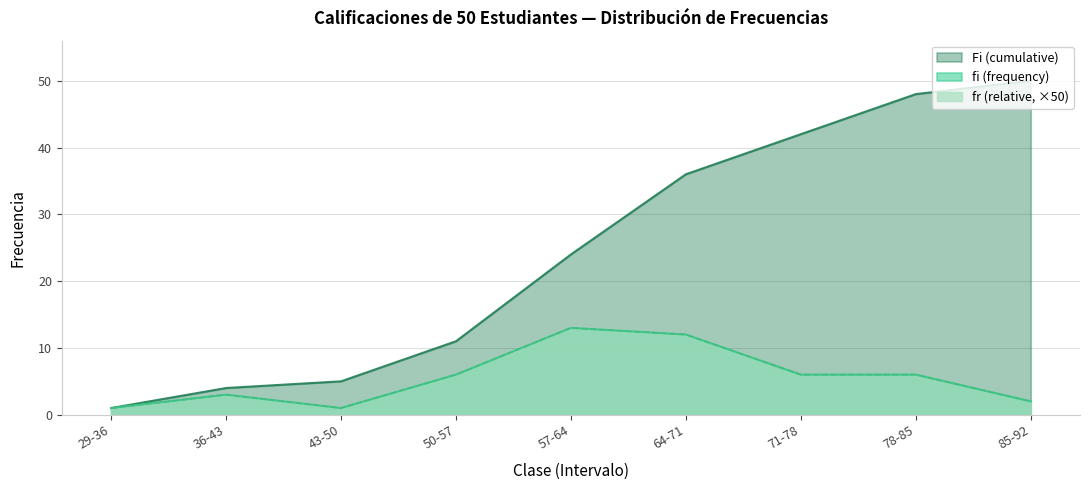

Where is the first local minimum for fr (relative)?

43-50